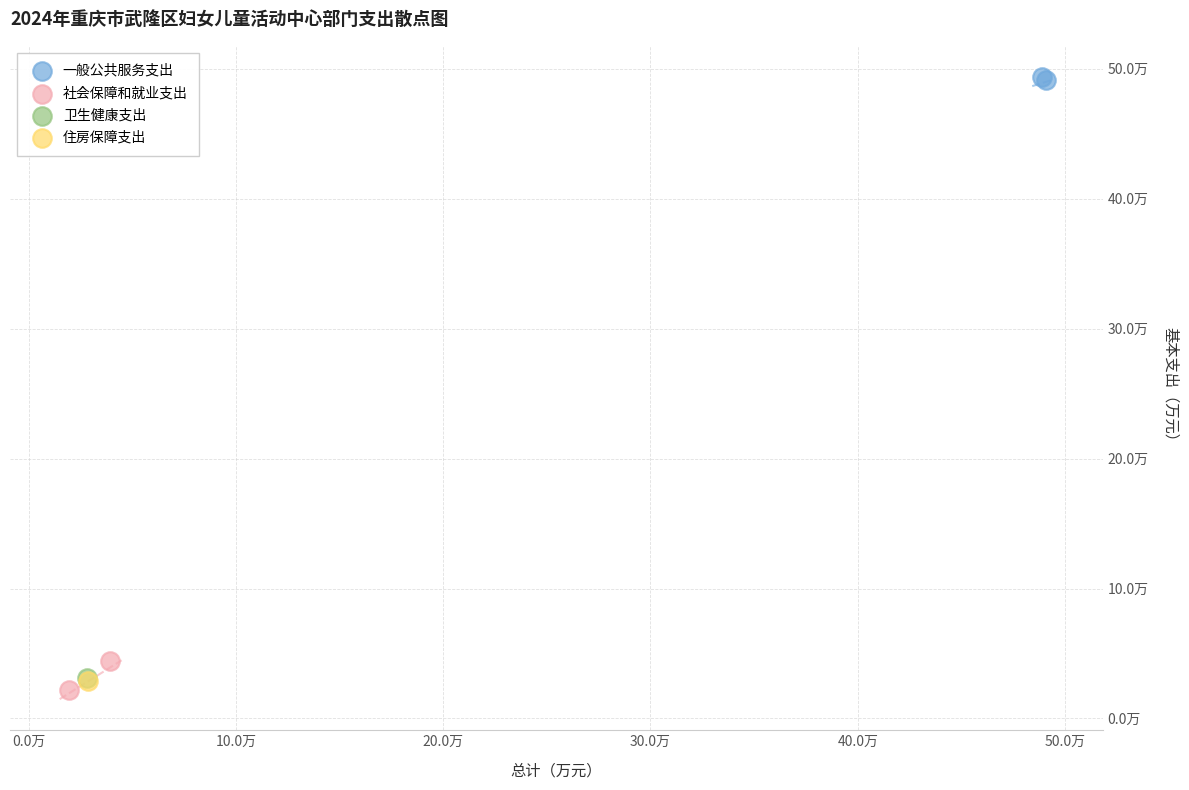

Which series reaches the maximum Y coordinate?

一般公共服务支出